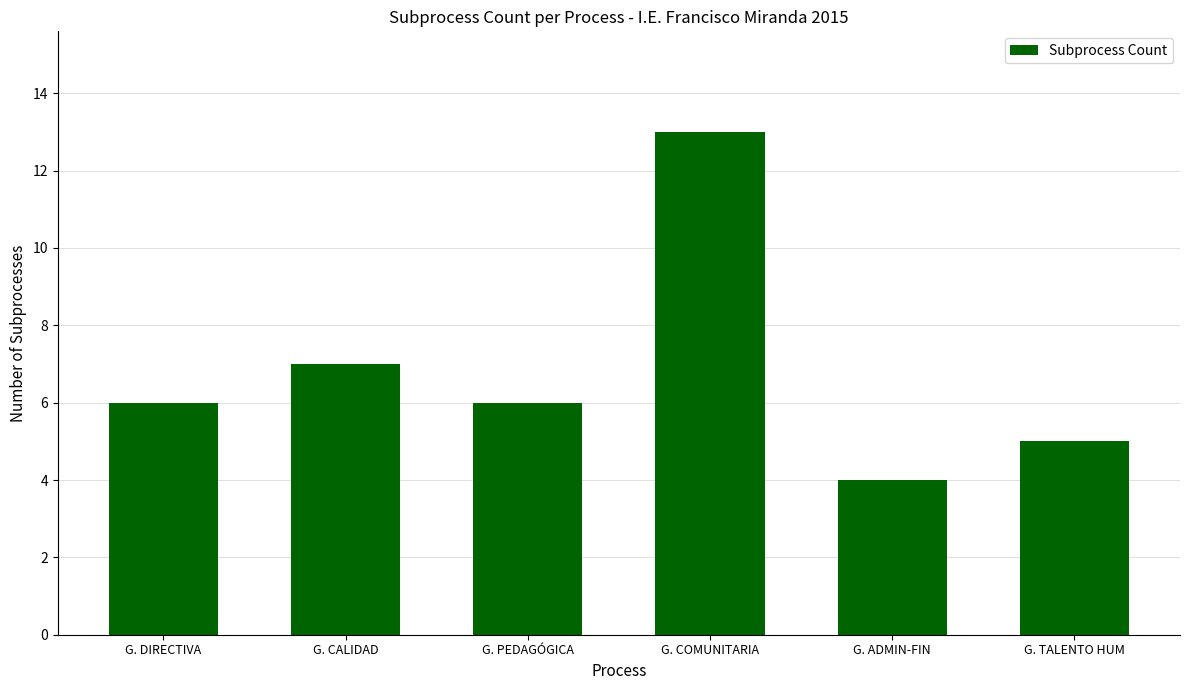

How many categories are shown in the chart?

6